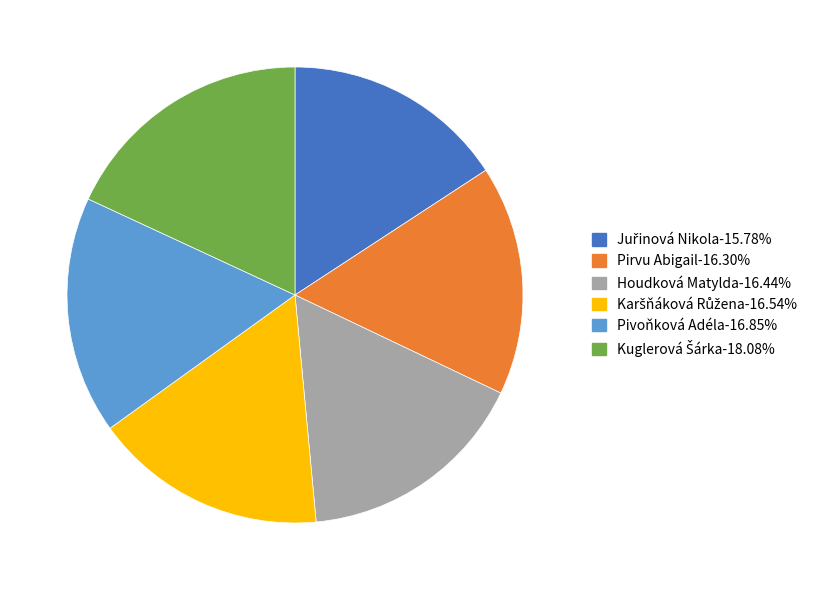

Does Pivoňková Adéla account for over 50% of the chart?

No